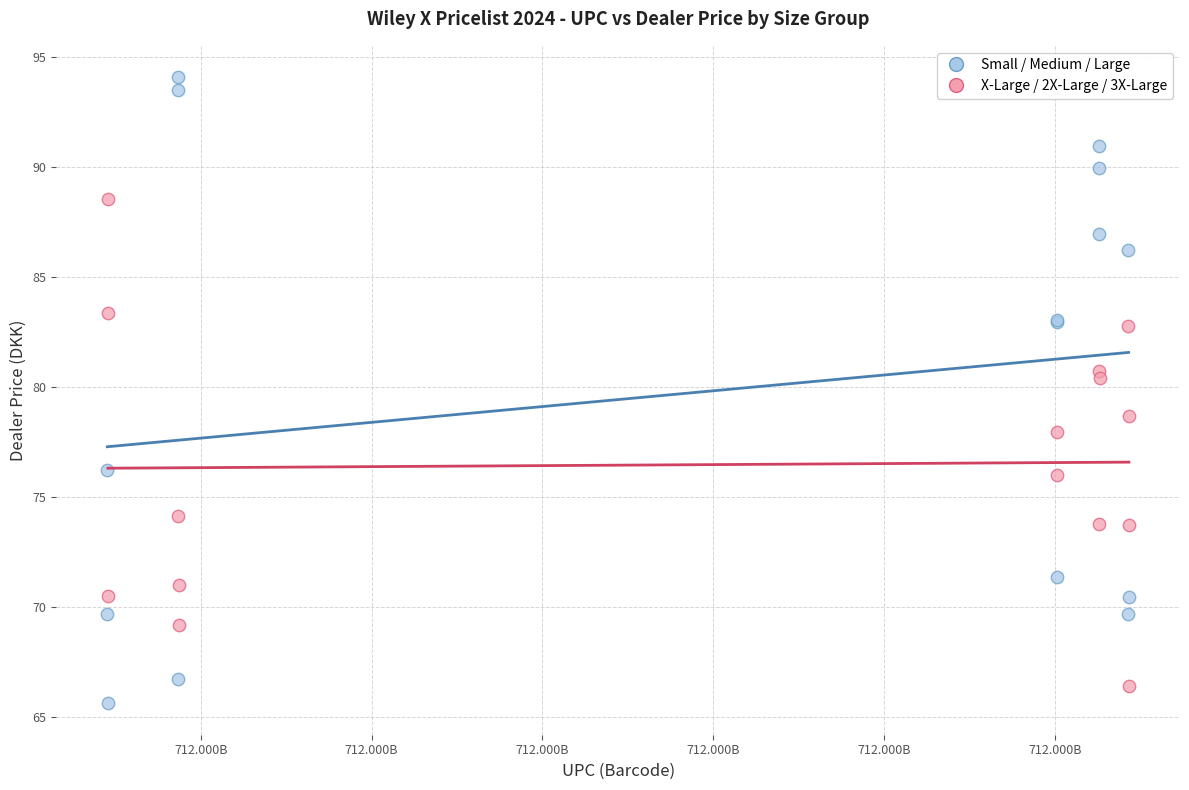

Which series has the largest Y range (max minus min)?

Small / Medium / Large